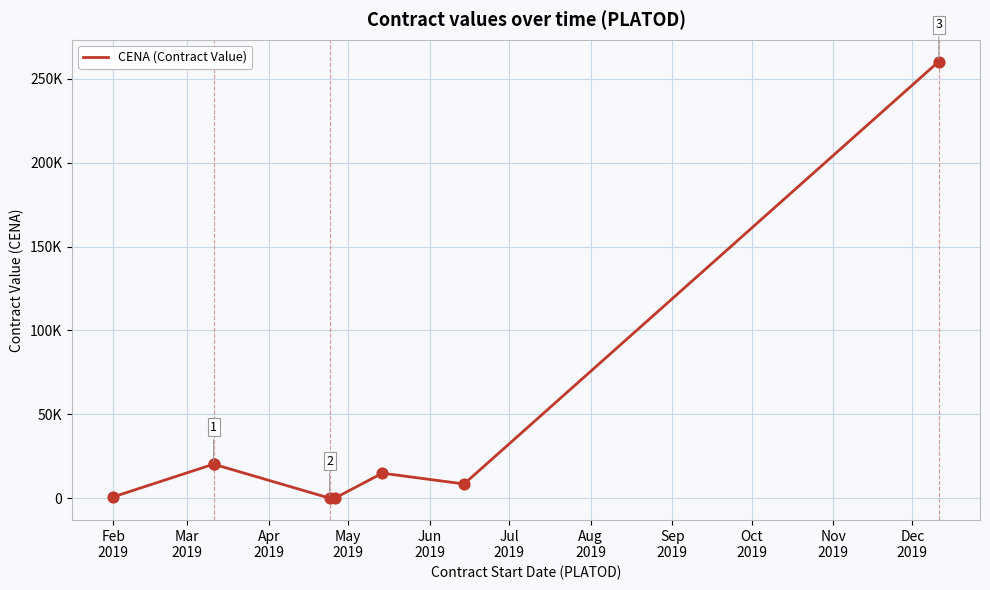

Between Sep
2019 and Aug
2019, which is larger?

Sep
2019